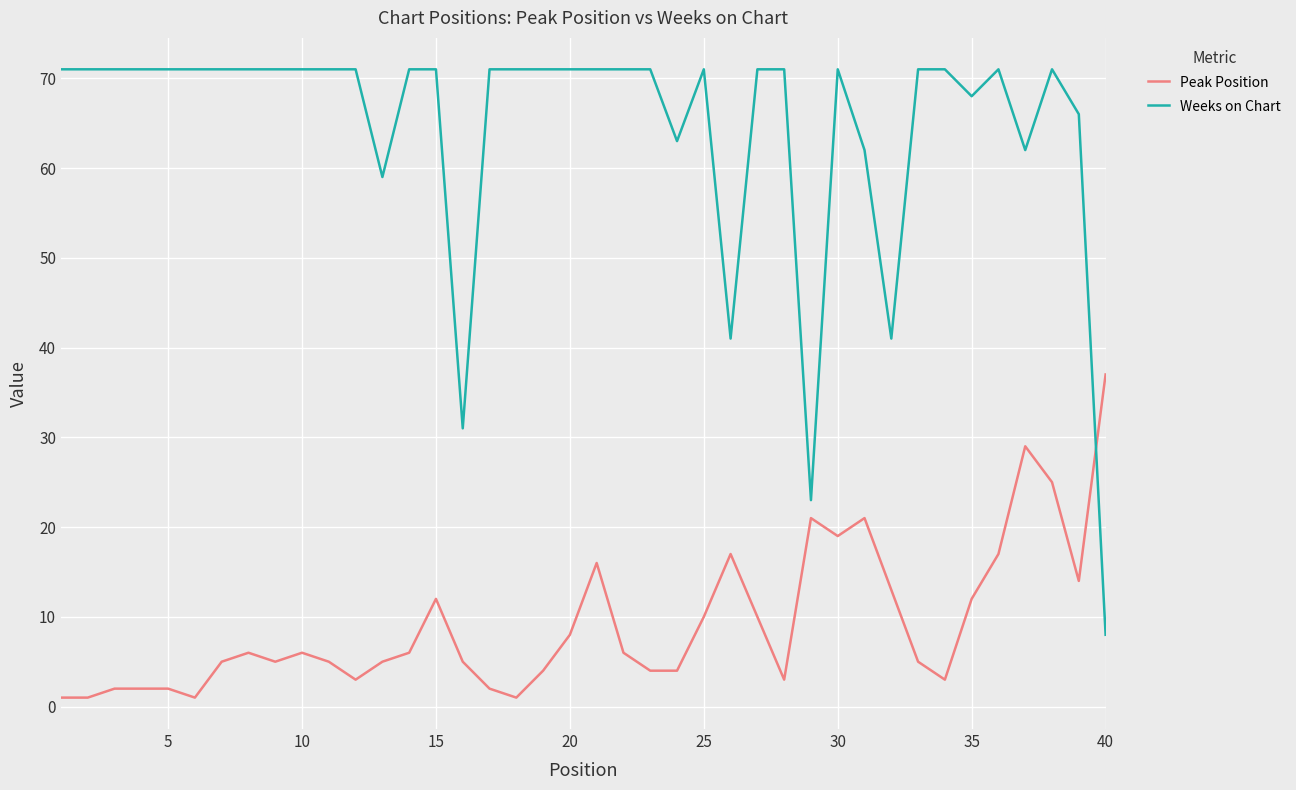

What is the highest value of the Weeks on Chart series?

71